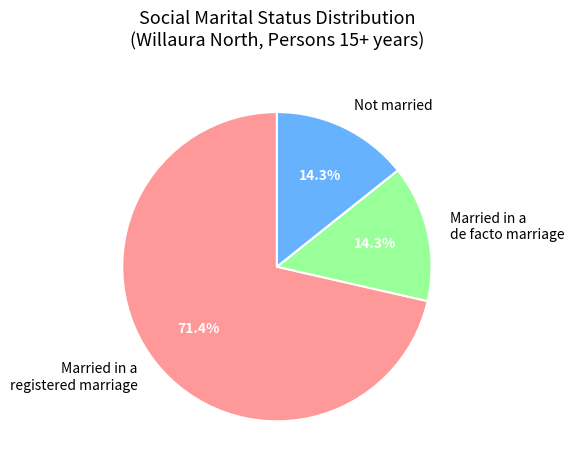

What is the majority slice?

Married in a registered marriage